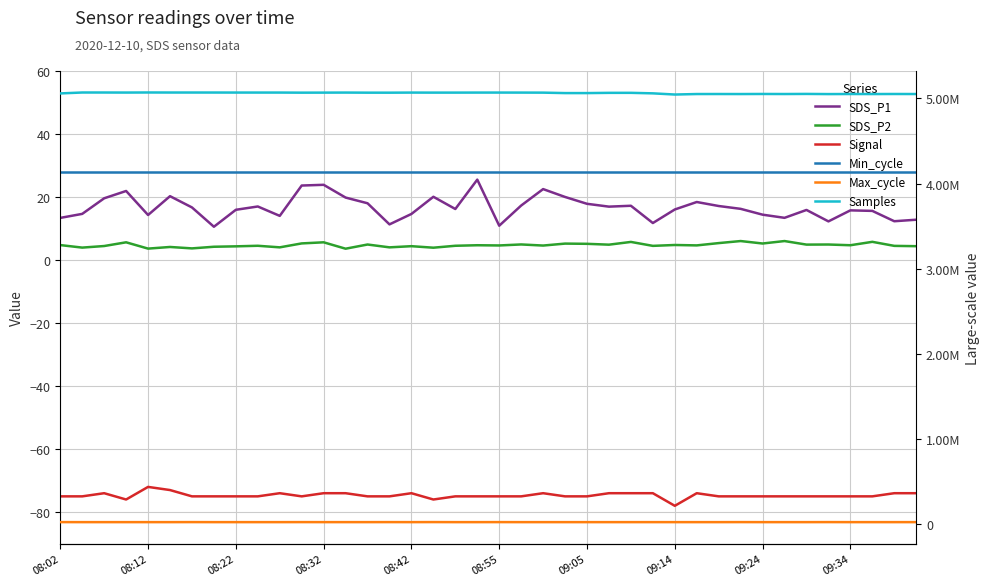

At which label is Signal closest to -75?

08:02